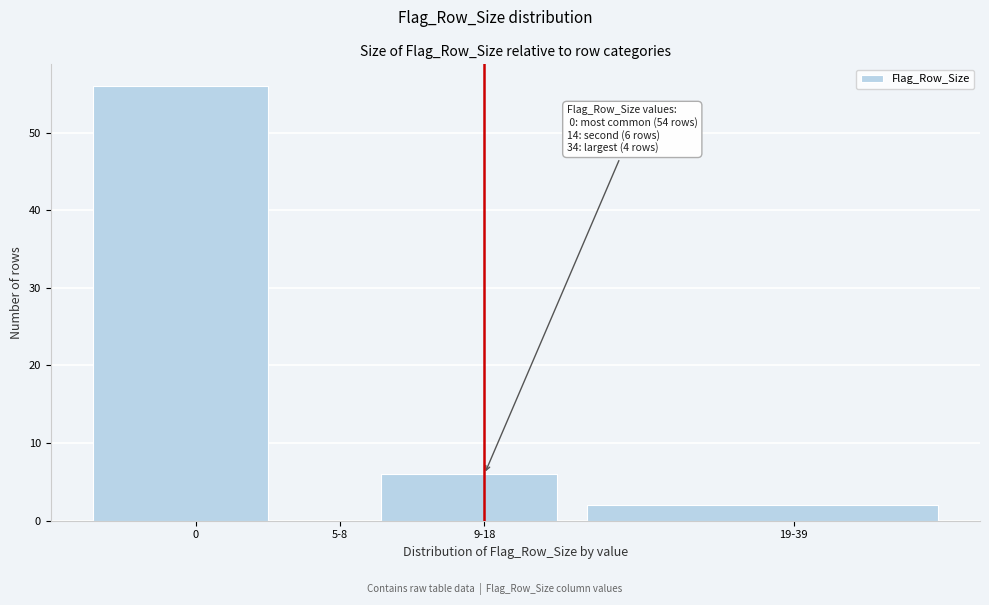

Reading left to right, what are all the values shown in this chart?

0=56	5-8=0	9-18=6	19-39=2